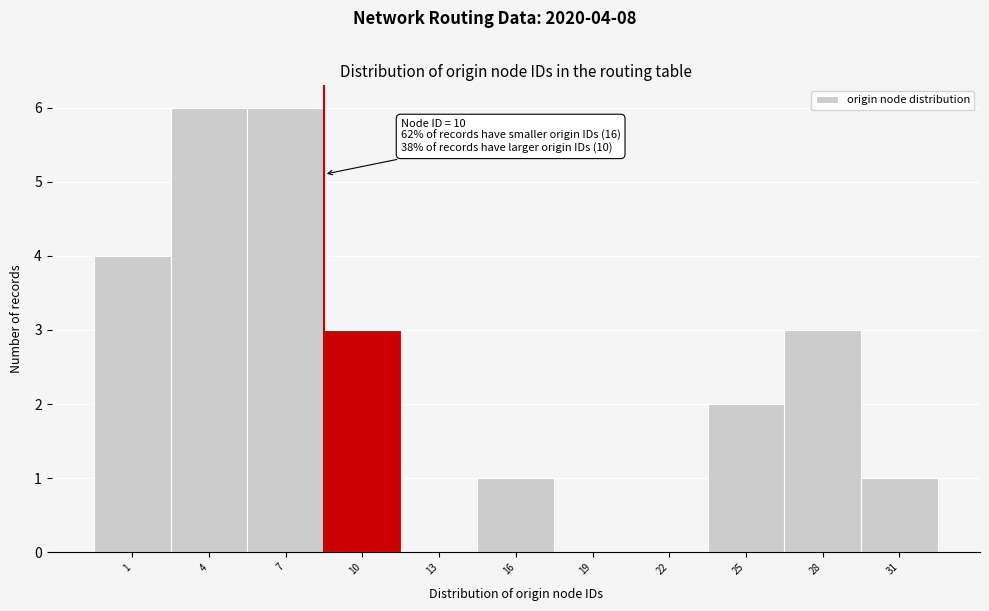

Reading left to right, extract all data points from this chart.

1=4	4=6	7=6	10=3	13=0	16=1	19=0	22=0	25=2	28=3	31=1